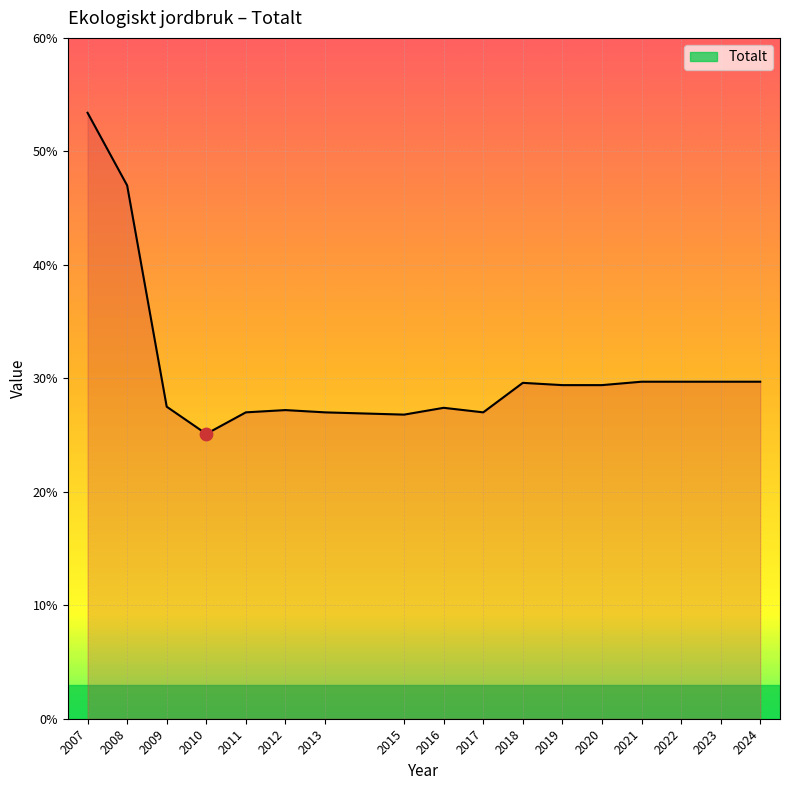

What is the change in value from 2016 to 2018?

+2.2